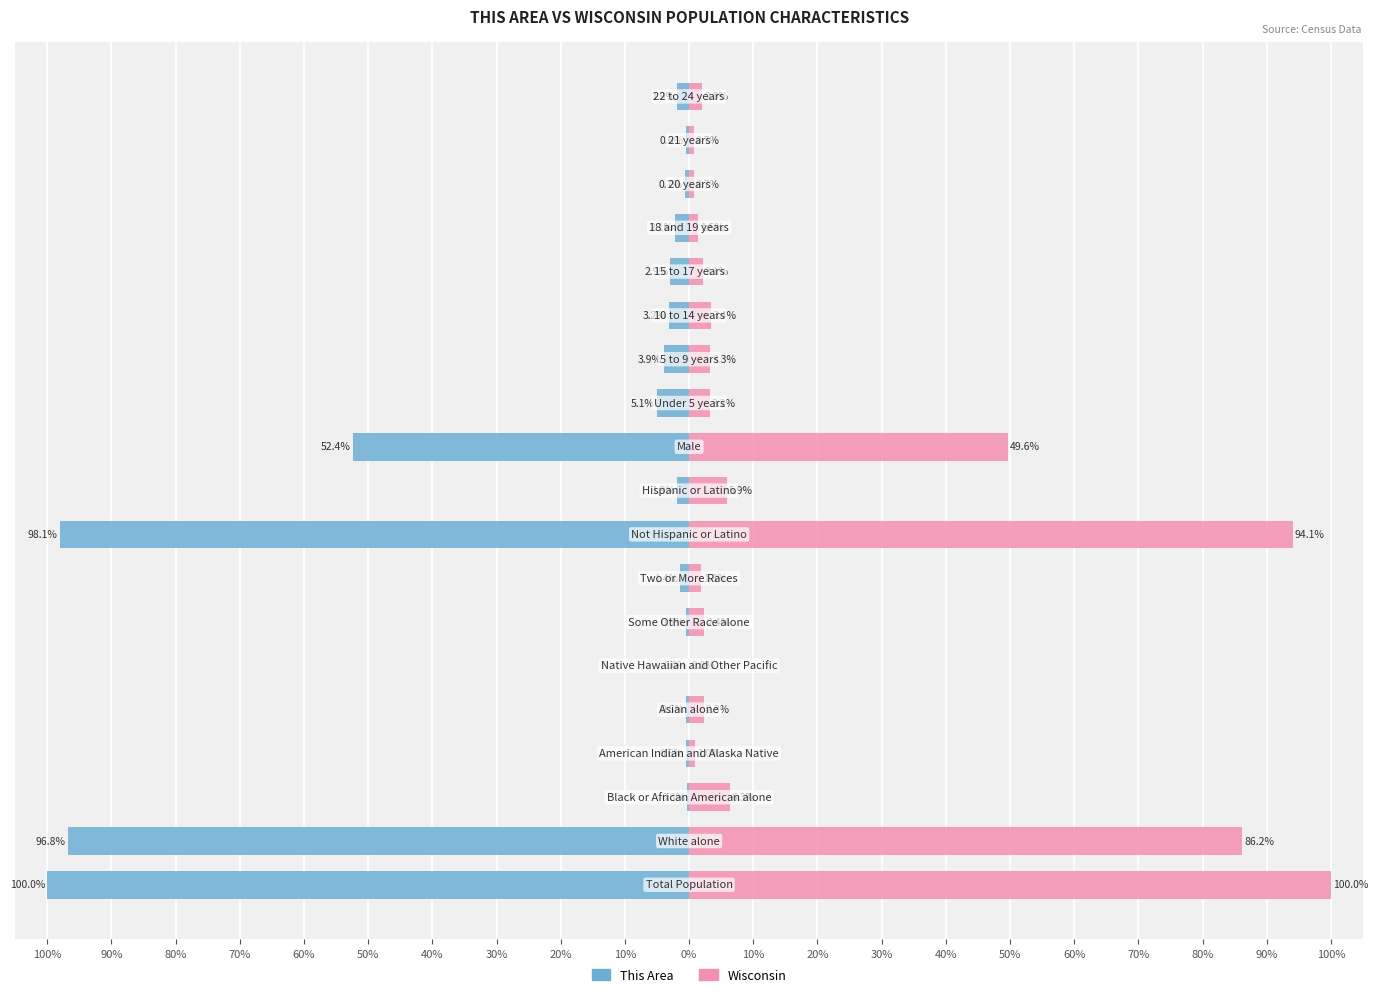

At 90%, list the series in order from smallest to largest.

This Area, Wisconsin